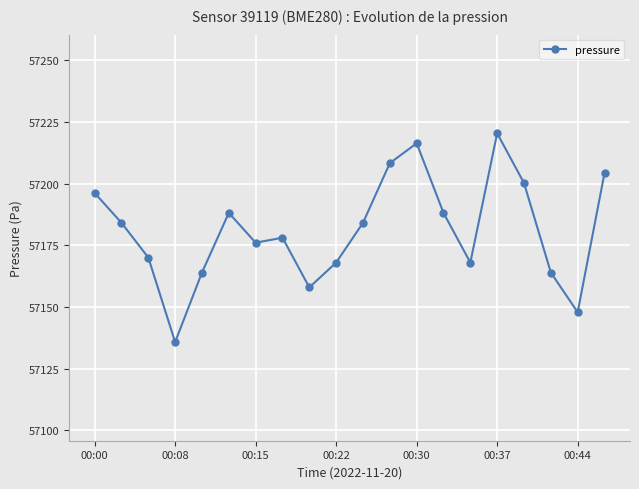

What is the minimum value shown in the chart?

57135.8